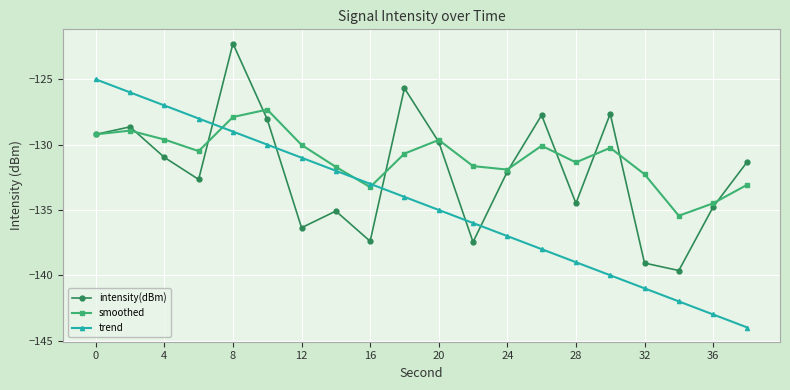

Which series has the widest spread of values?

trend